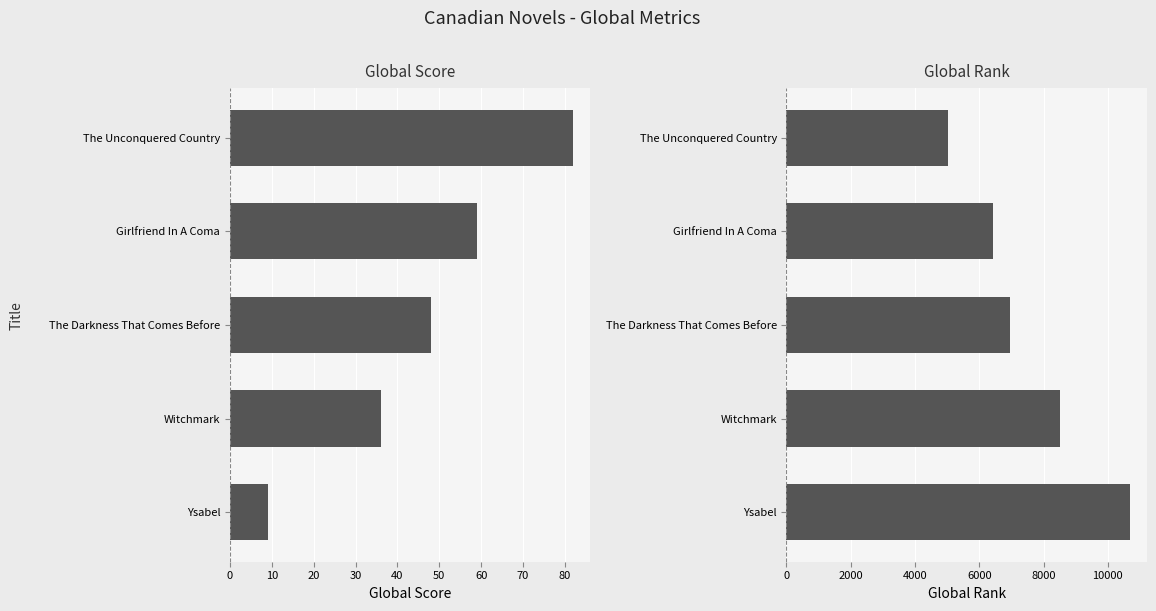

Rank the series by their maximum value, from highest to lowest.

Global Rank, Global Score